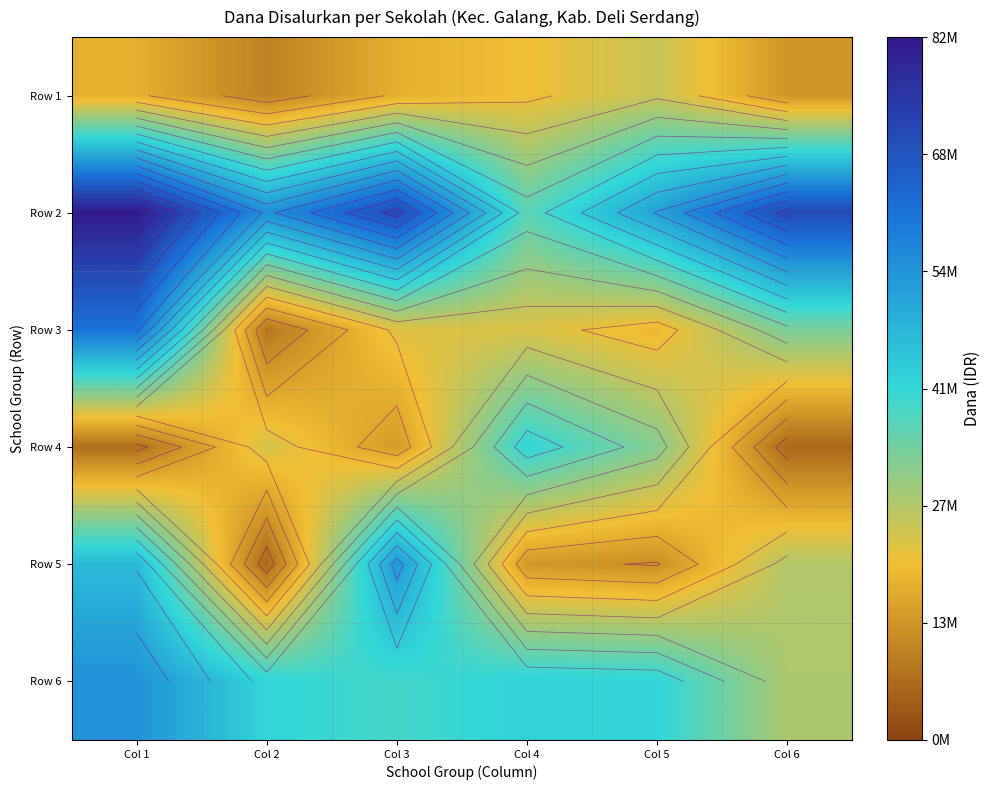

Which series has the largest range (max minus min)?

Row 3